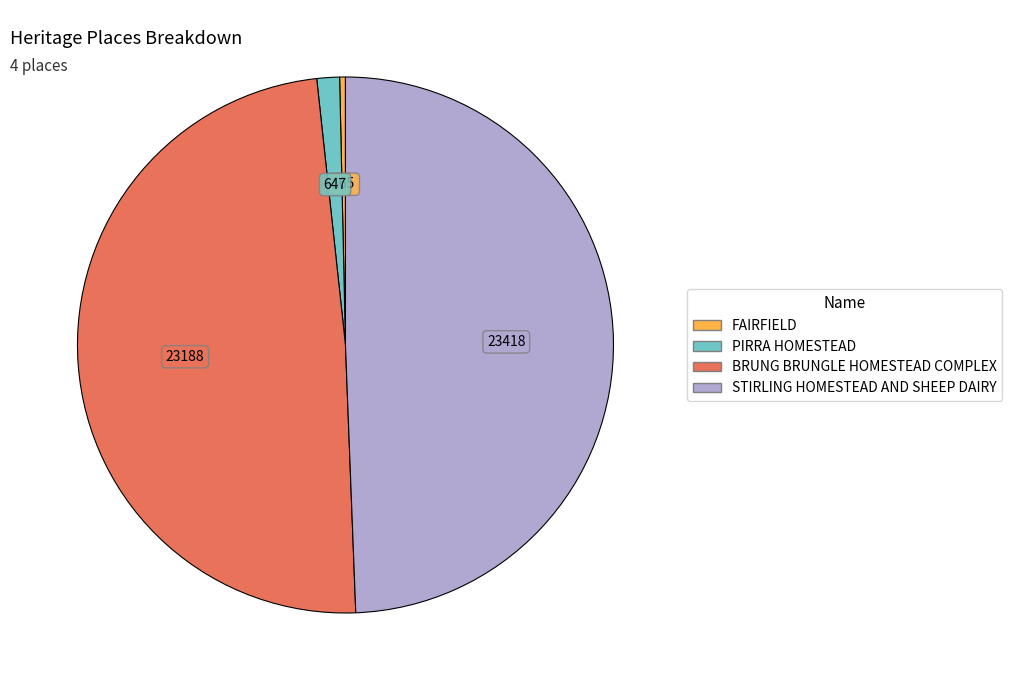

Is FAIRFIELD the majority of the pie?

No